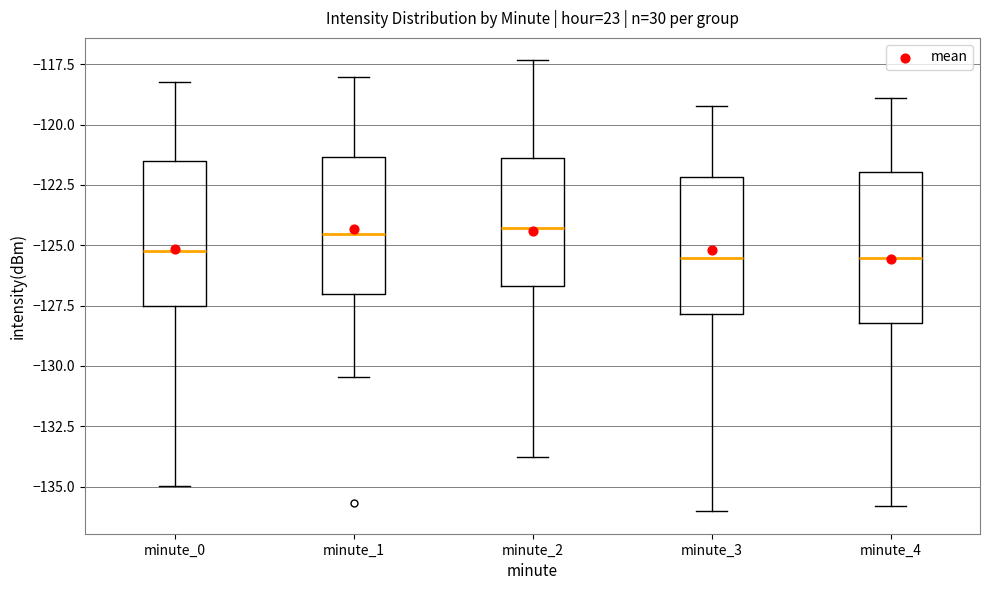

Reading left to right, read every box against the y-axis: the position of its median line, the range the box covers, and the ends of its whiskers. The values are not printed on the chart, so give them approximately, as read against the axis.

minute_0: median -125.0, box -127.5 to -121.5, whiskers -135.0 to -118.0
minute_1: median -124.5, box -127.0 to -121.5, whiskers -130.5 to -118.0
minute_2: median -124.5, box -126.5 to -121.5, whiskers -134.0 to -117.5
minute_3: median -125.5, box -128.0 to -122.0, whiskers -136.0 to -119.0
minute_4: median -125.5, box -128.0 to -122.0, whiskers -136.0 to -119.0